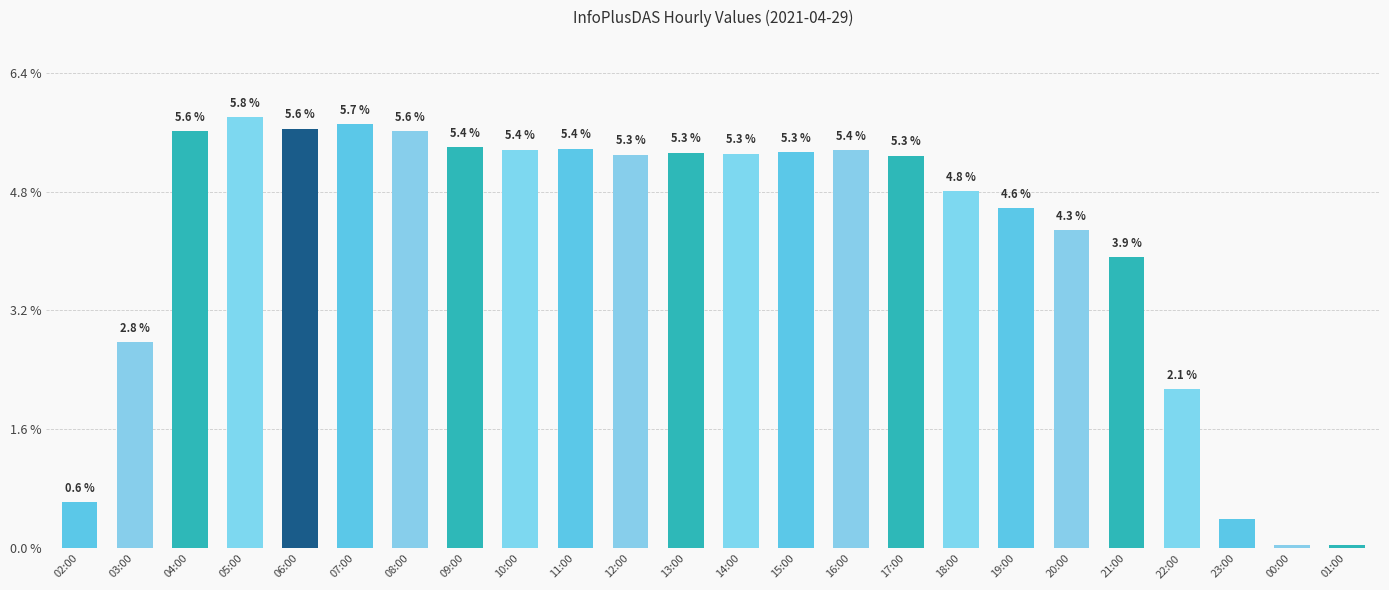

What is the difference between the maximum and minimum values?

5.8